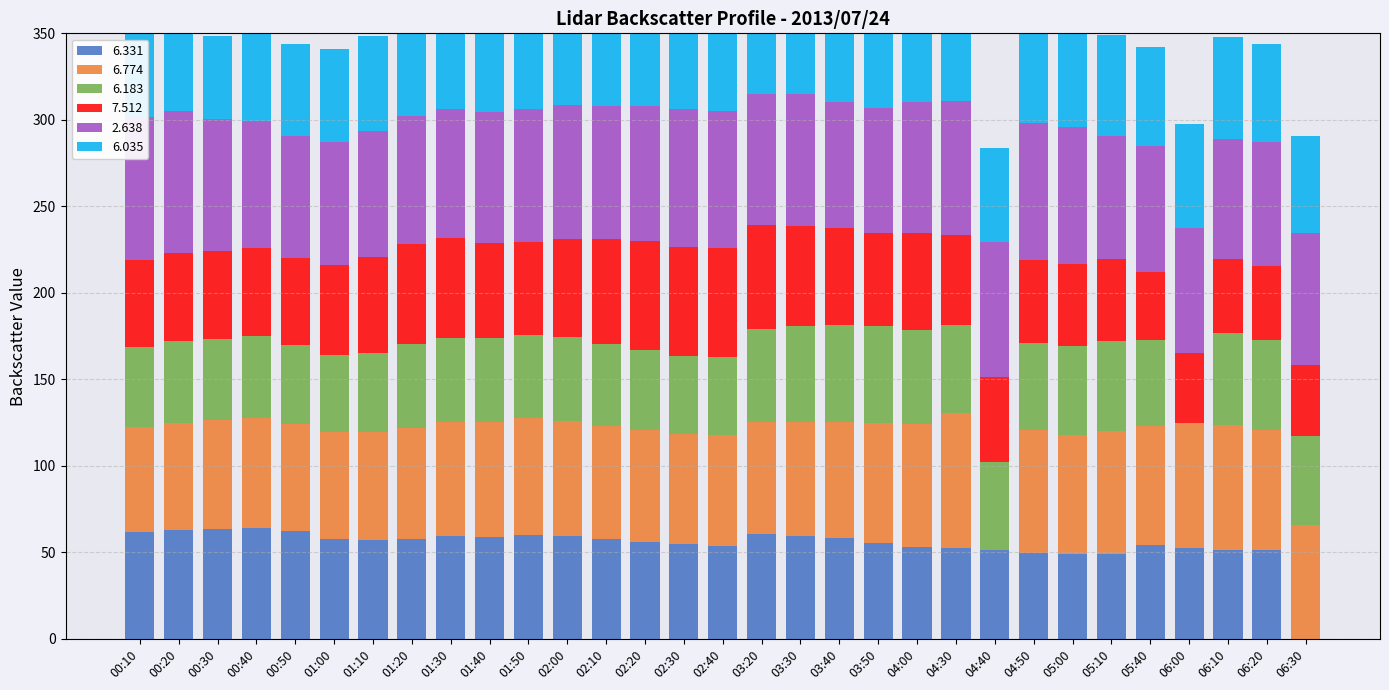

Where is 2.638 nearest to the value 76?

03:30